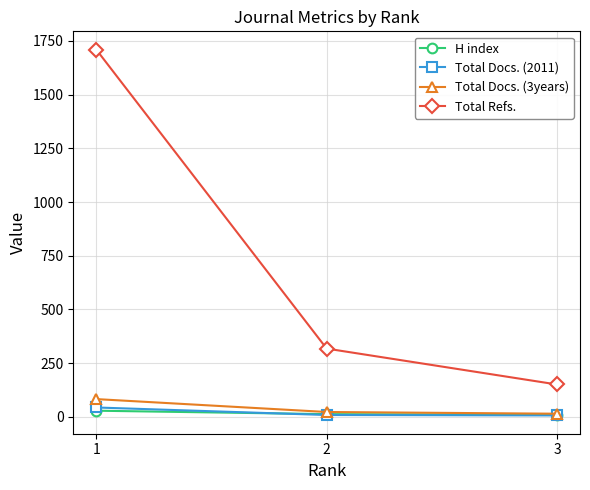

Where is H index nearest to the value 19?

2